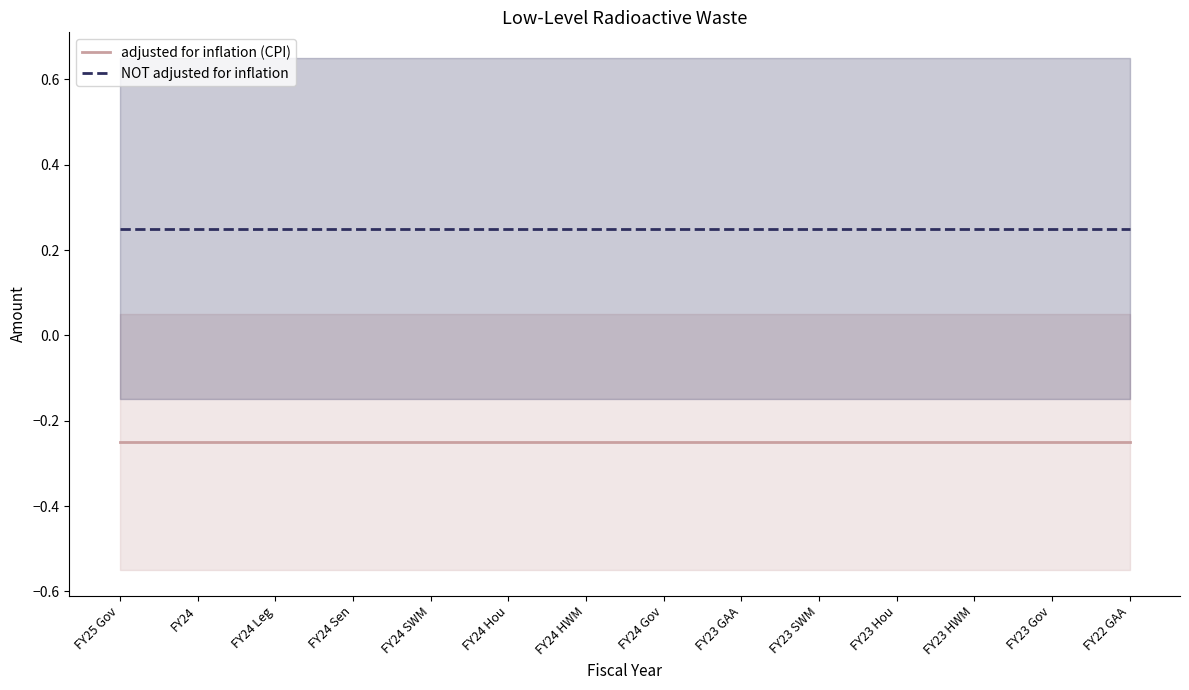

What is the maximum value shown in the chart?

0.2